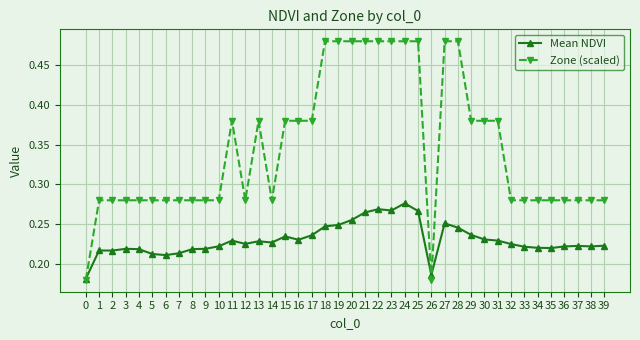

The Zone (scaled) series shows 0.7 at 18. True or false?

False